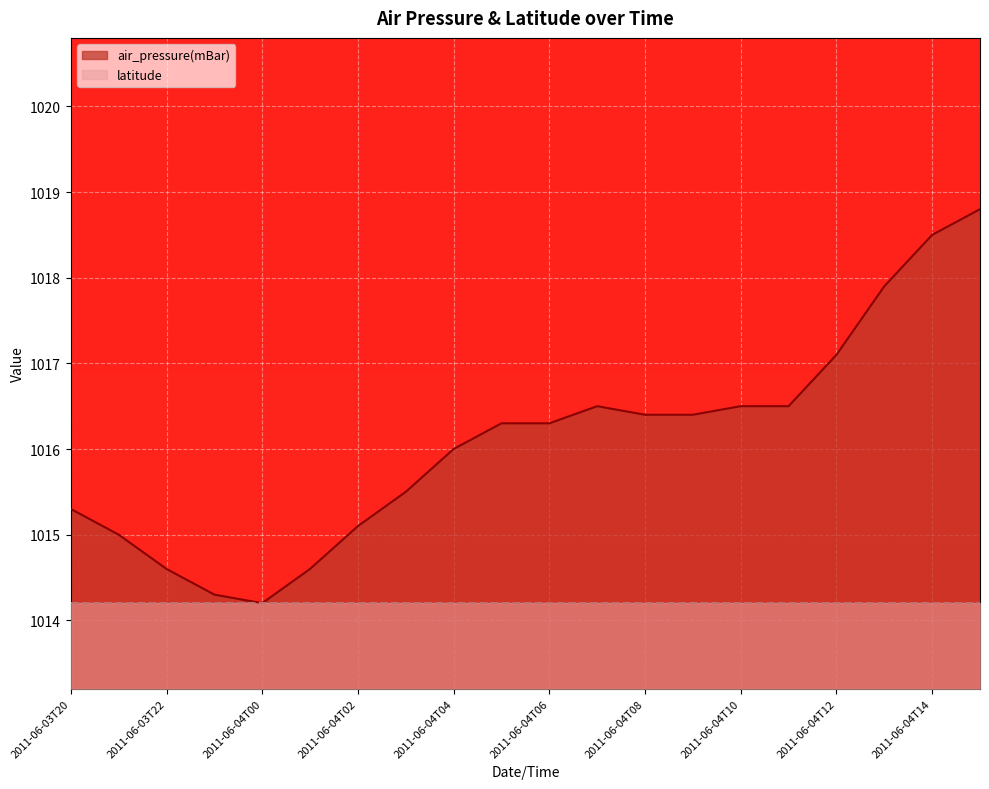

At which label is the value closest to 1016?

2011-06-04T04